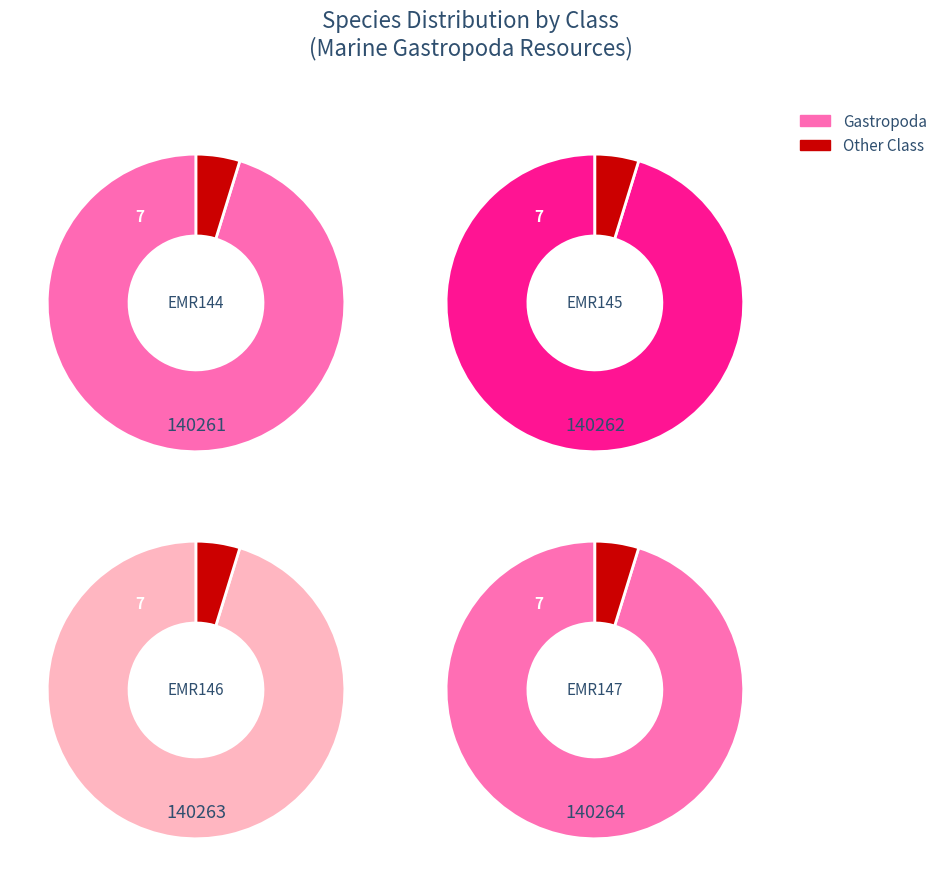

Count the number of slices in the pie.

4